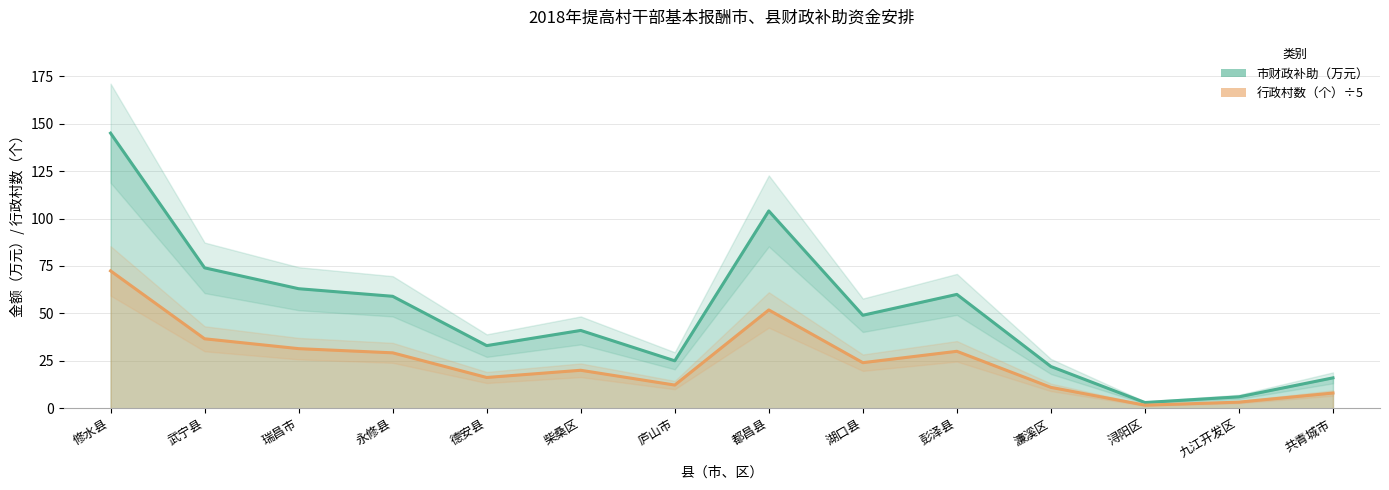

Rank the categories by 市财政补助 value from highest to lowest.

修水县, 都昌县, 武宁县, 瑞昌市, 彭泽县, 永修县, 湖口县, 柴桑区, 德安县, 庐山市, 濂溪区, 共青城市, 九江开发区, 浔阳区